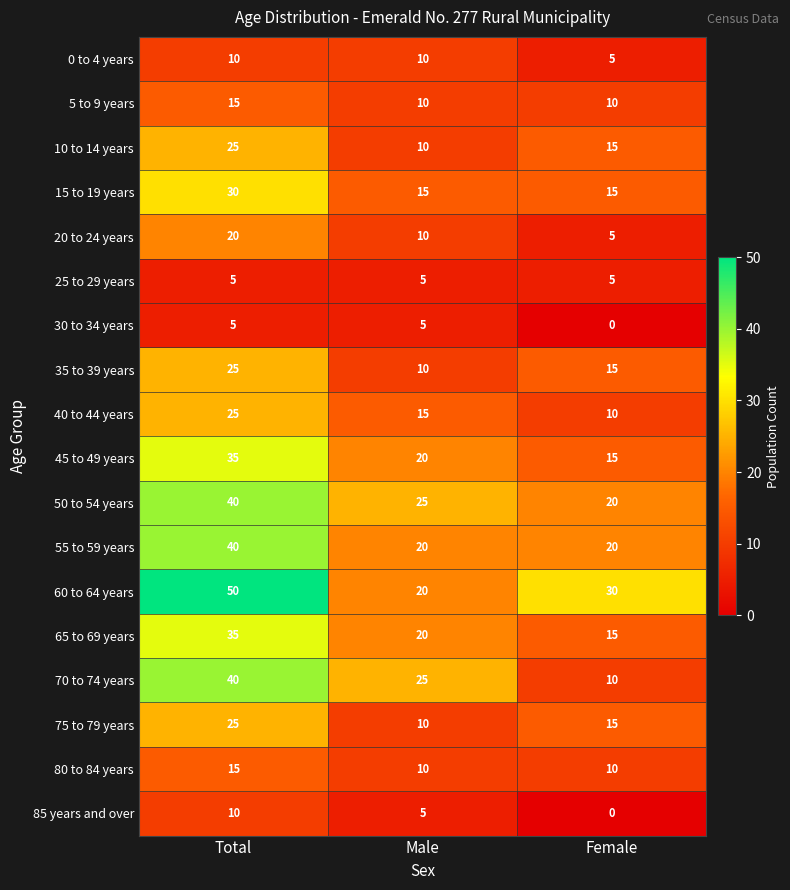

How many 15 to 19 years values are between 15 and 30?

3